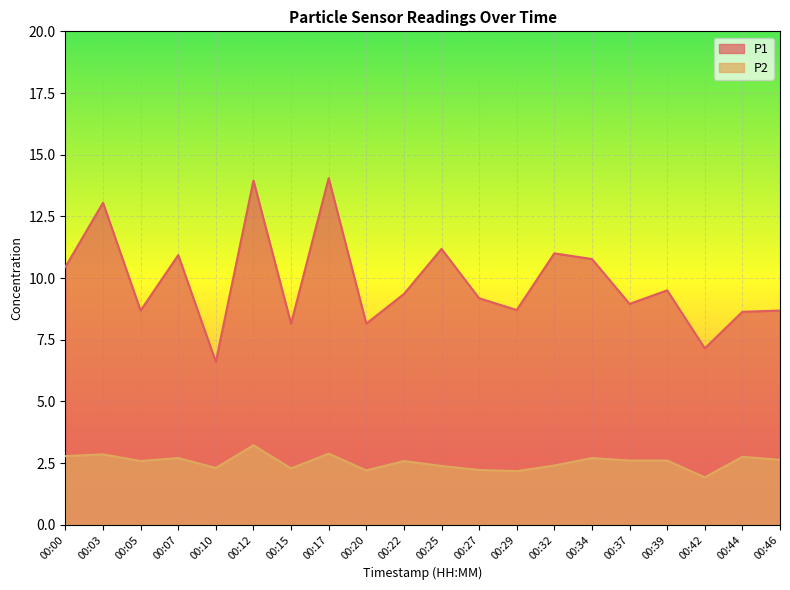

The value of P2 at 00:27 is 2.2. True or false?

True